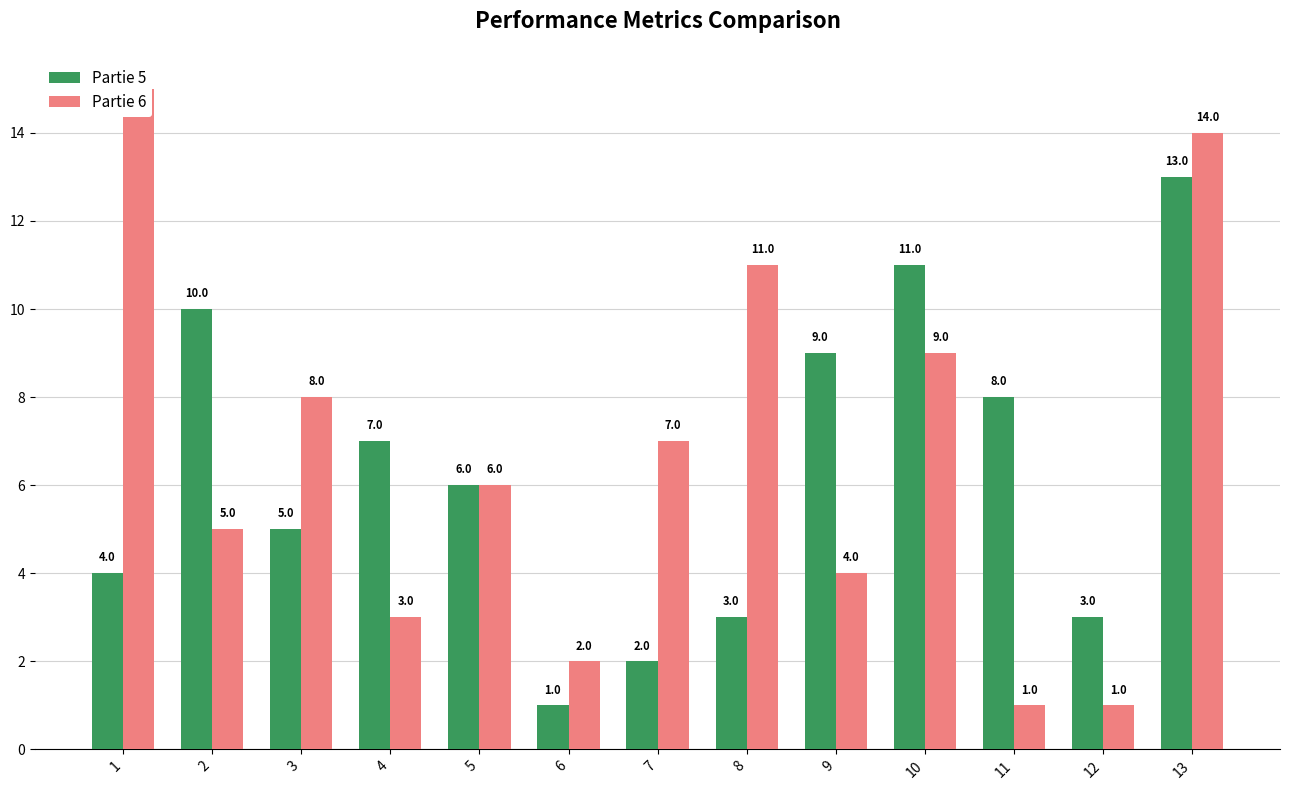

What is the highest value of the Partie 5 series?

13